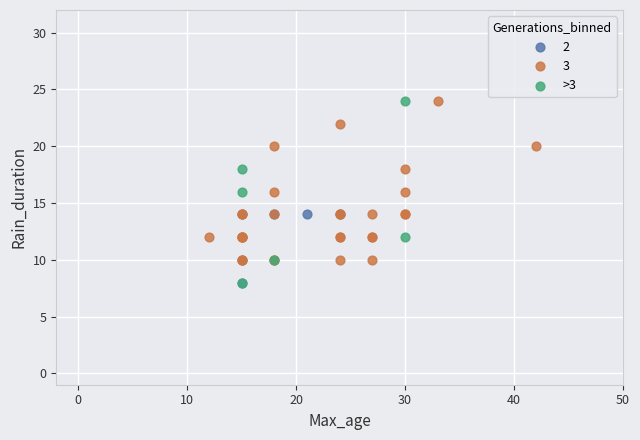

Which series has the widest spread of Y values?

>3